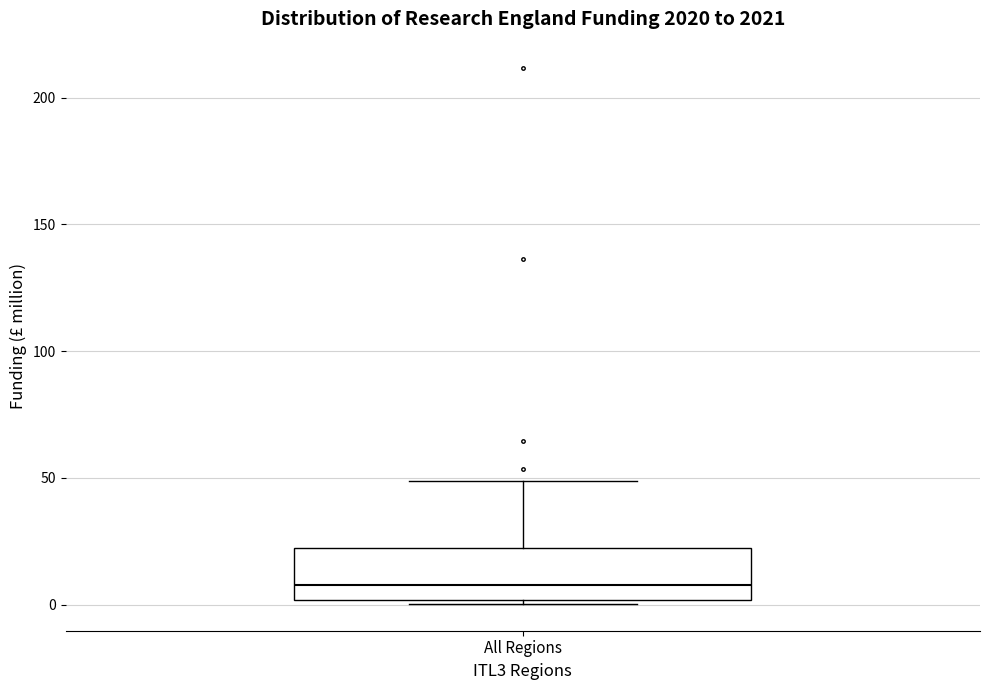

Transcribe this box plot: give where the median line is, the range the box spans, and where the two whiskers end, as read against the y-axis. The values are not printed on the chart, so give them approximately, as read against the axis.

median 10, box 0 to 20, whiskers 0 (just below the box's lower edge) to 50